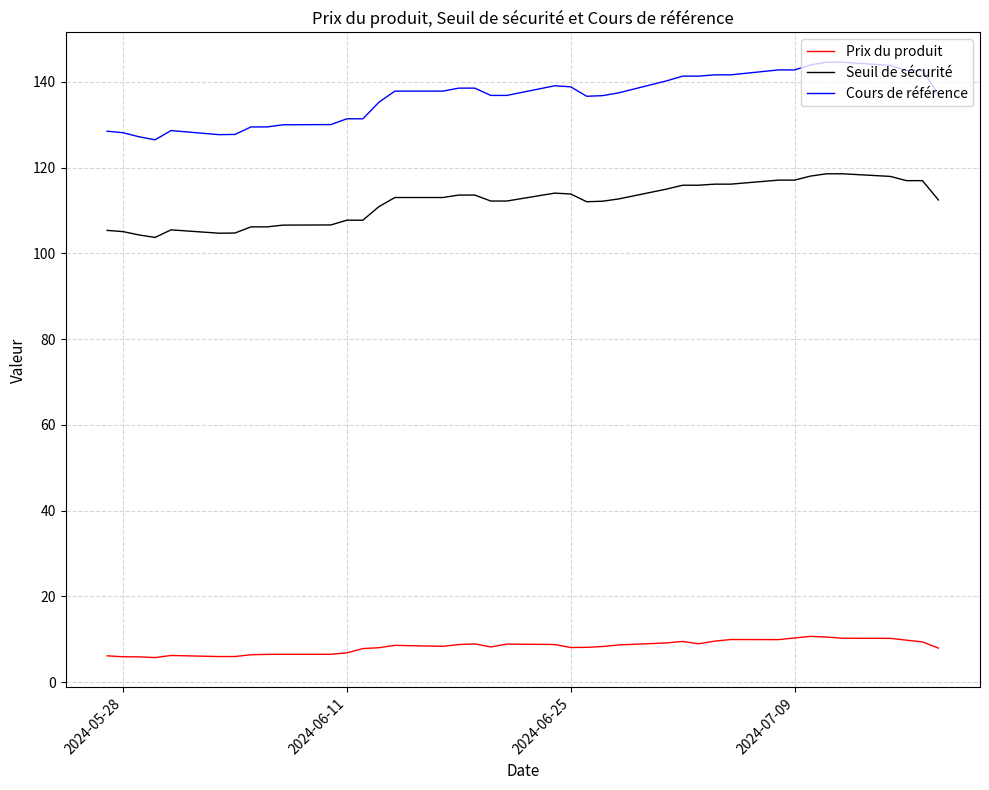

Which series has the largest range (max minus min)?

Cours de référence